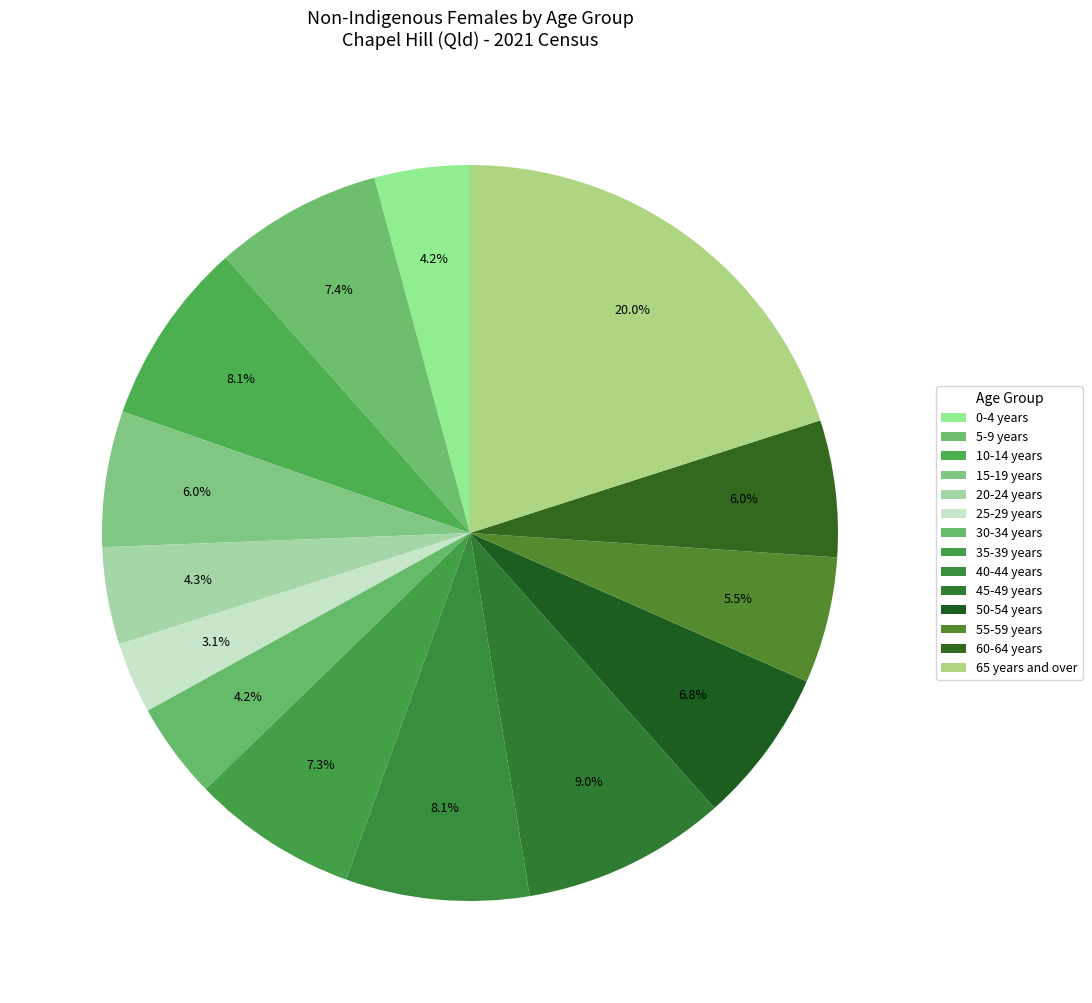

Rank the categories by value from highest to lowest.

65 years and over, 45-49 years, 10-14 years, 40-44 years, 5-9 years, 35-39 years, 50-54 years, 60-64 years, 15-19 years, 55-59 years, 20-24 years, 30-34 years, 0-4 years, 25-29 years